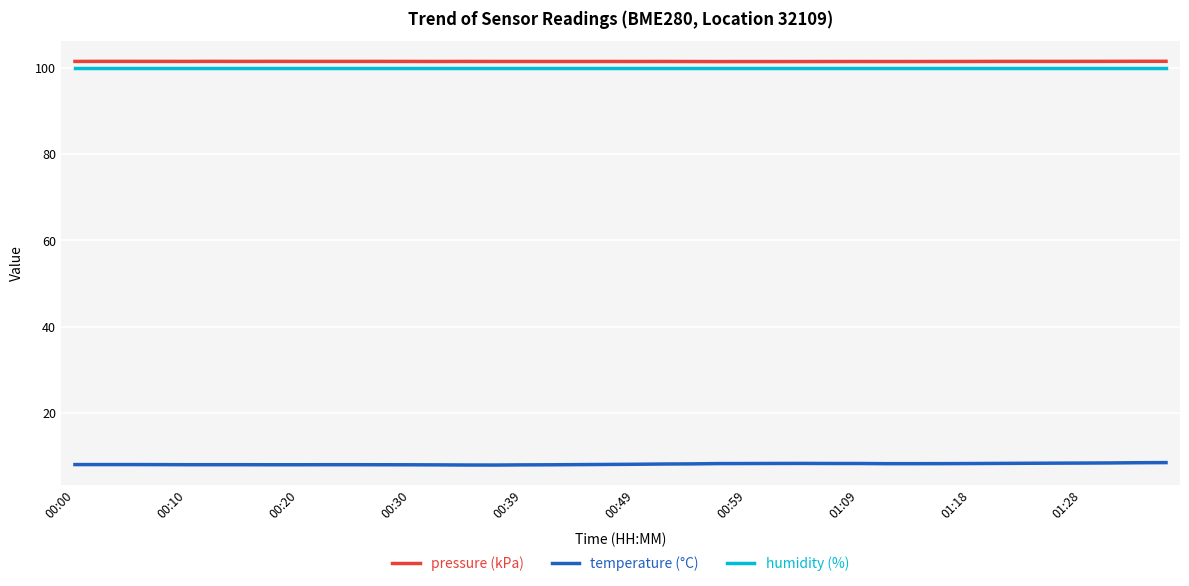

True or false: temperature (°C) and humidity (%) cross at least once.

False